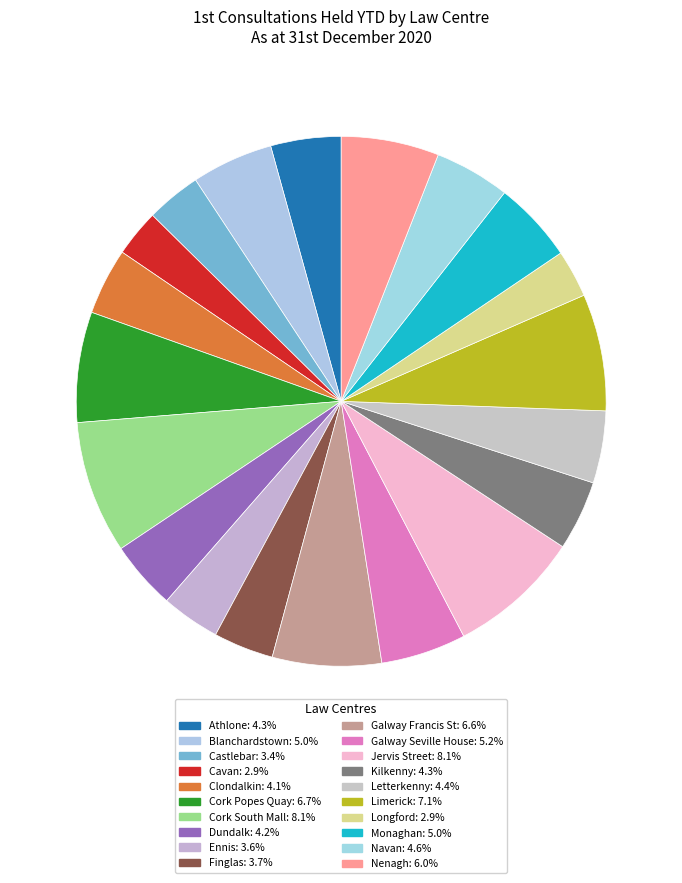

Does Clondalkin represent more than half of the total?

No